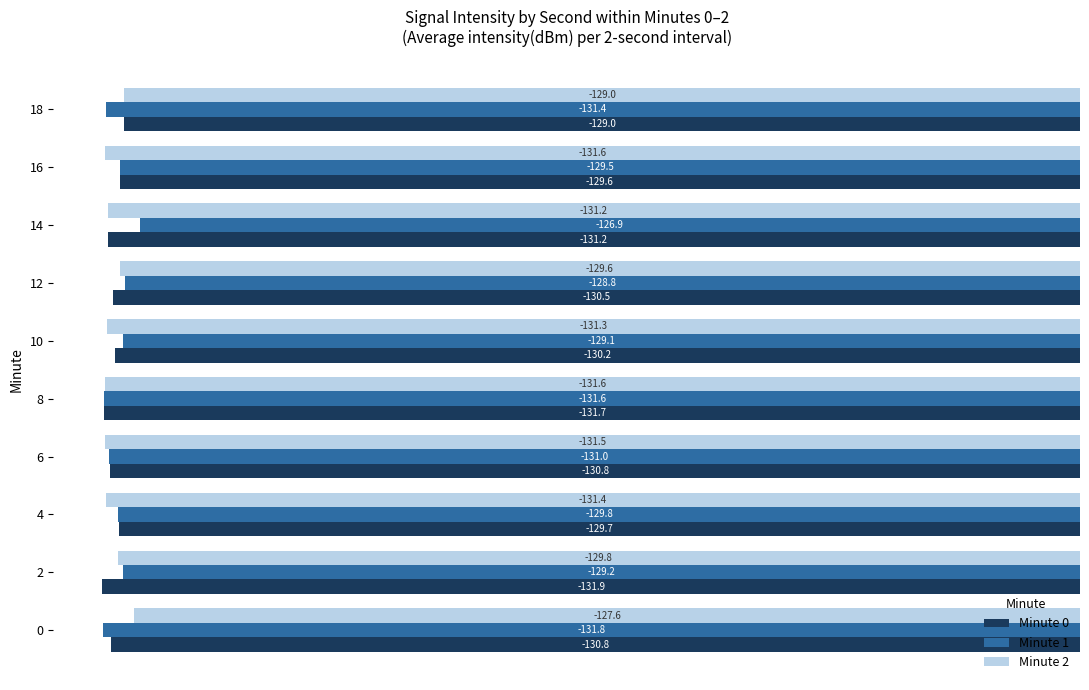

Where is Minute 0 nearest to the value -130?

10